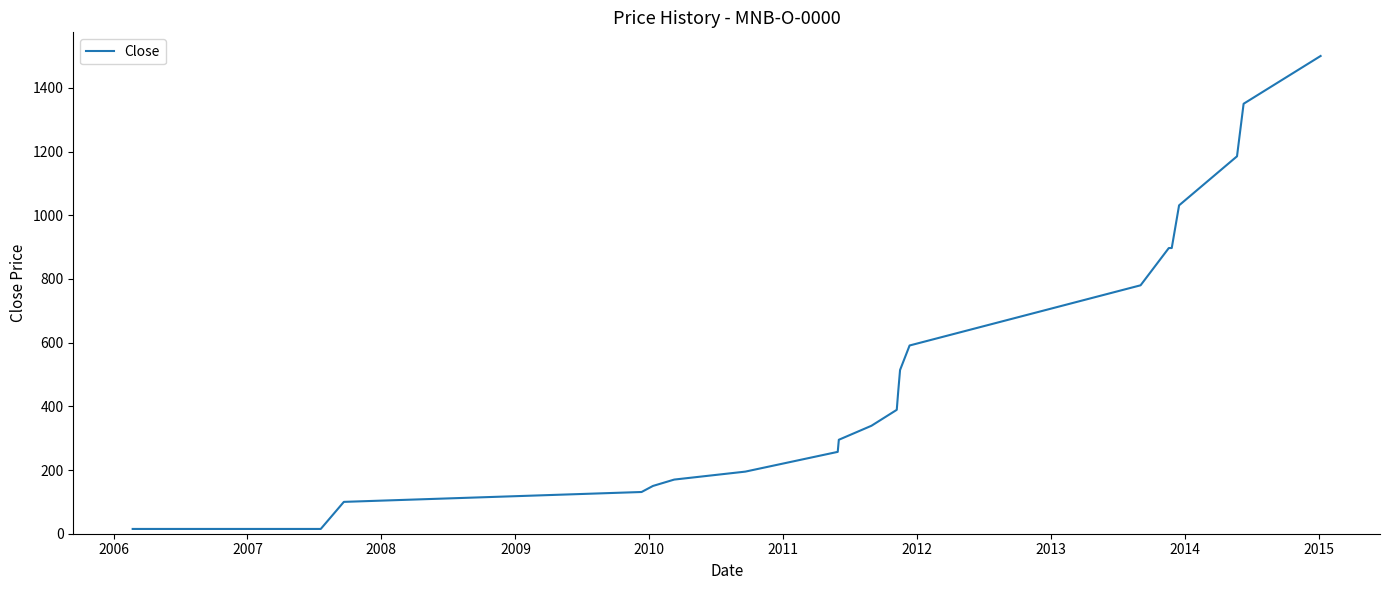

What is the maximum value shown in the chart?

1500